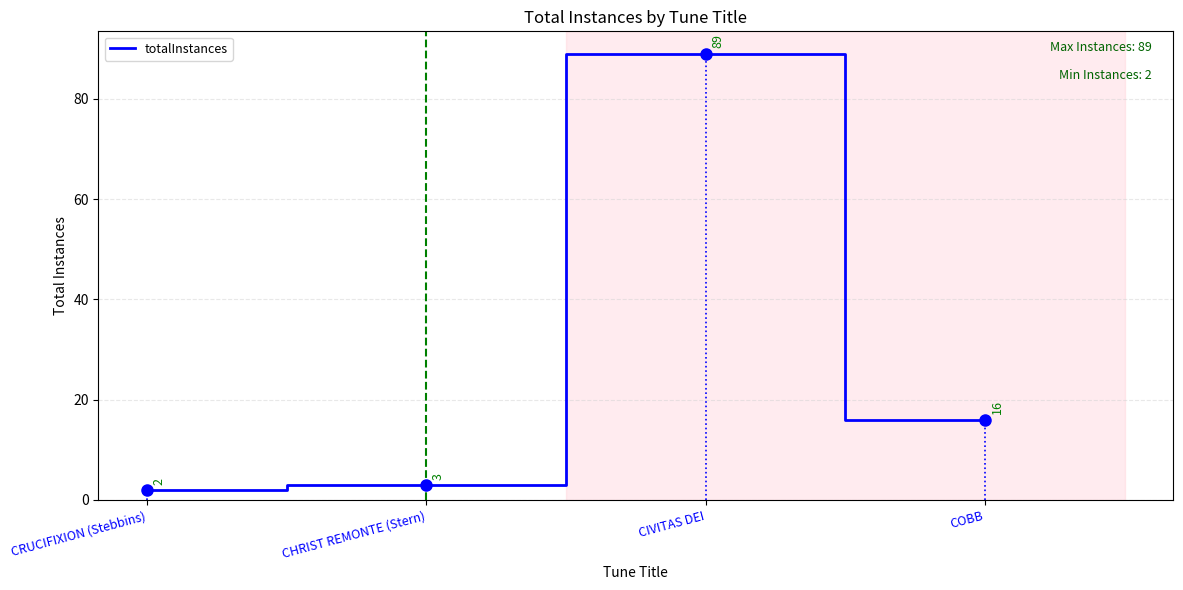

What position from the right is CHRIST REMONTE (Stern)?

3